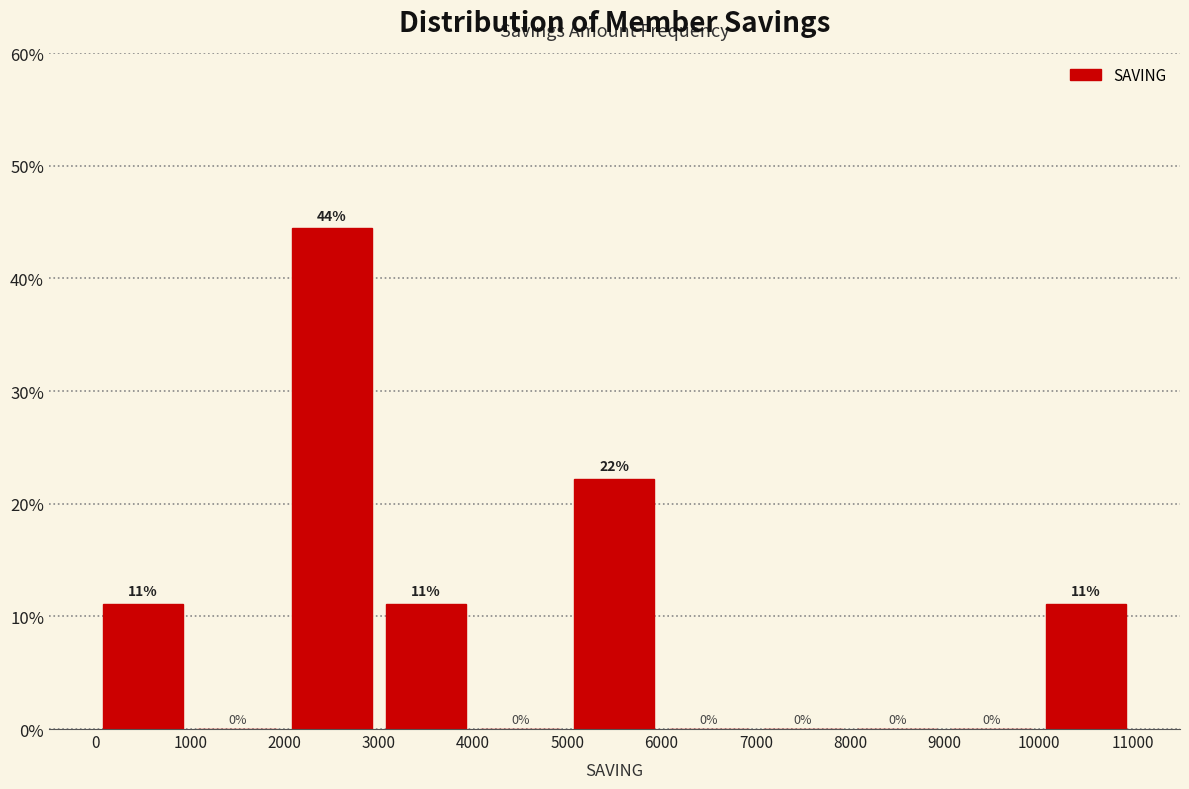

Which range on the x-axis has the tallest bar?

2000 to 3000